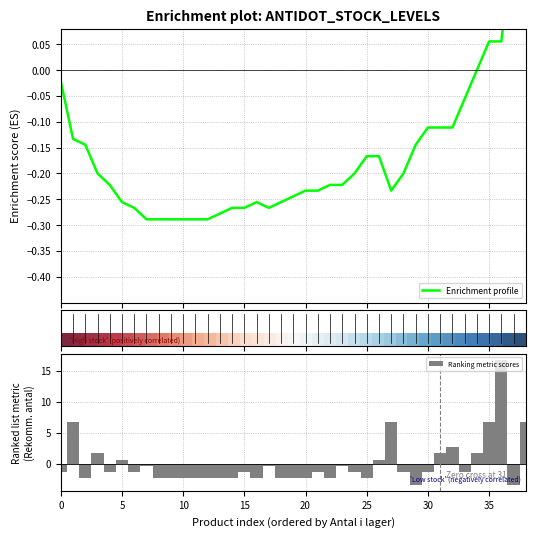

What is the maximum value for Ranking metric scores?

16.7